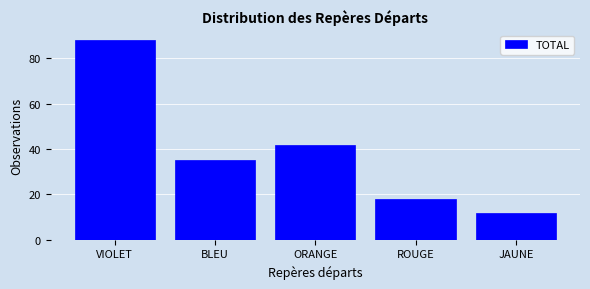

Reading left to right, list all the values displayed in this chart.

88	35	42	18	12